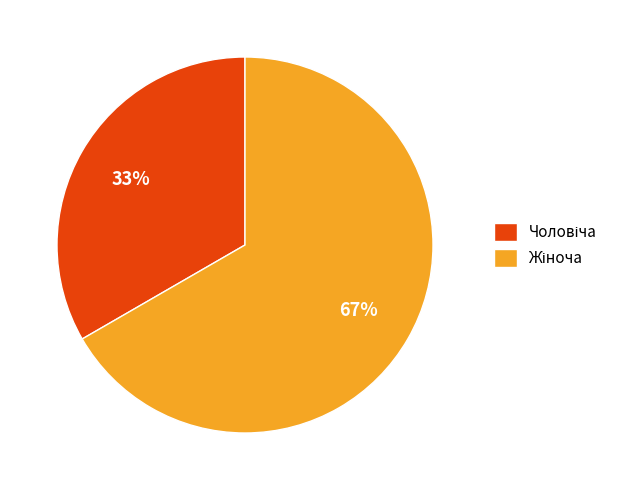

Is there a majority slice in this chart?

Yes